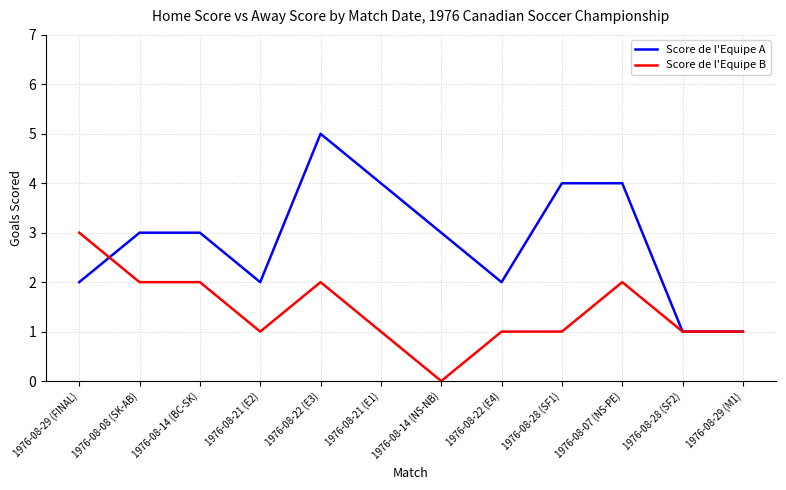

Read the Score de l'Equipe A value at 1976-08-22 (E4).

2